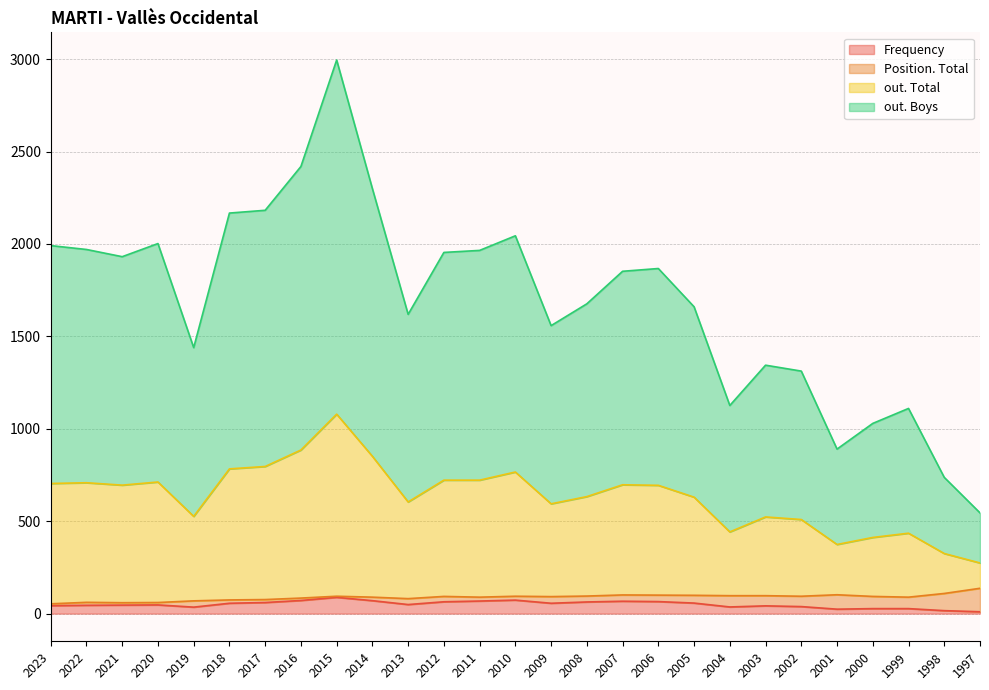

At which label does Frequency first exceed 49?

2018